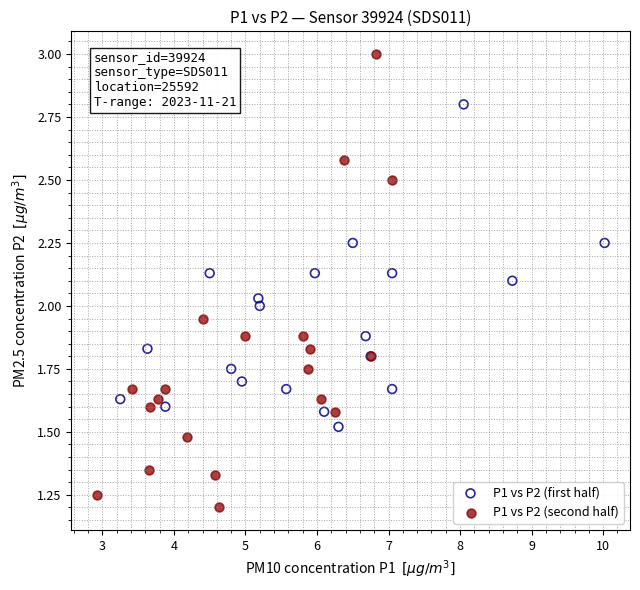

Which series reaches the minimum Y coordinate?

P1 vs P2 (second half)